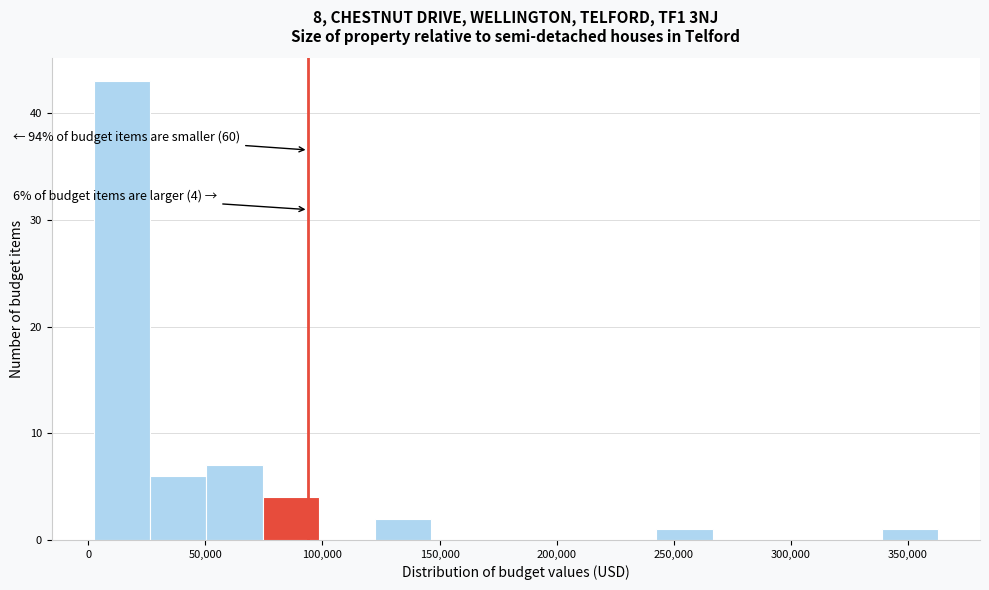

Which range on the x-axis has the tallest bar?

0 to 25000